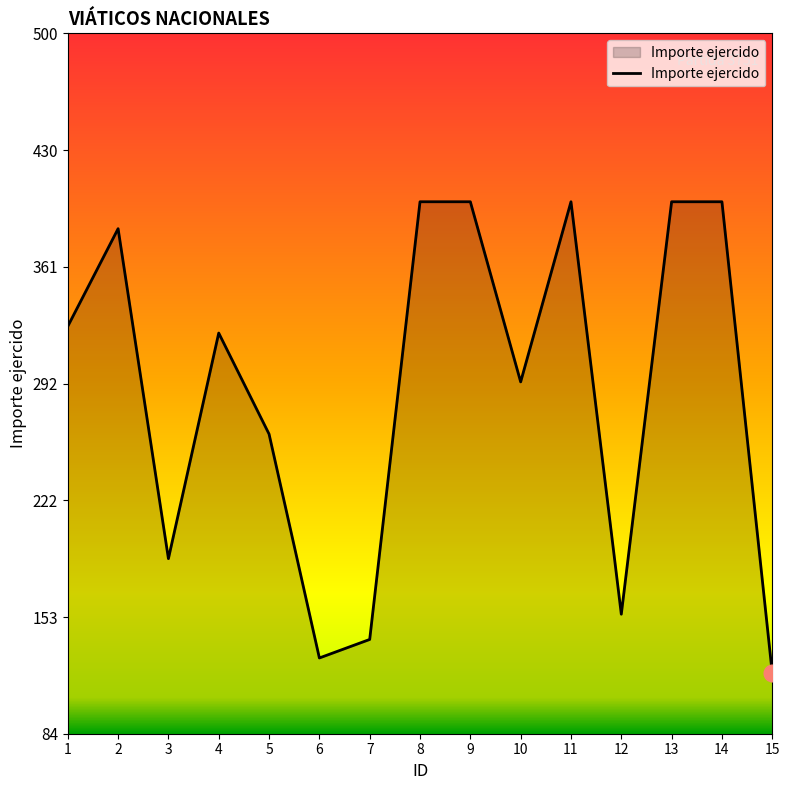

Reading left to right, extract all data points from this chart.

326.0	384.0	188.0	322.0	262.0	129.0	140.0	400.0	400.0	293.0	400.0	155.0	400.0	400.0	120.0